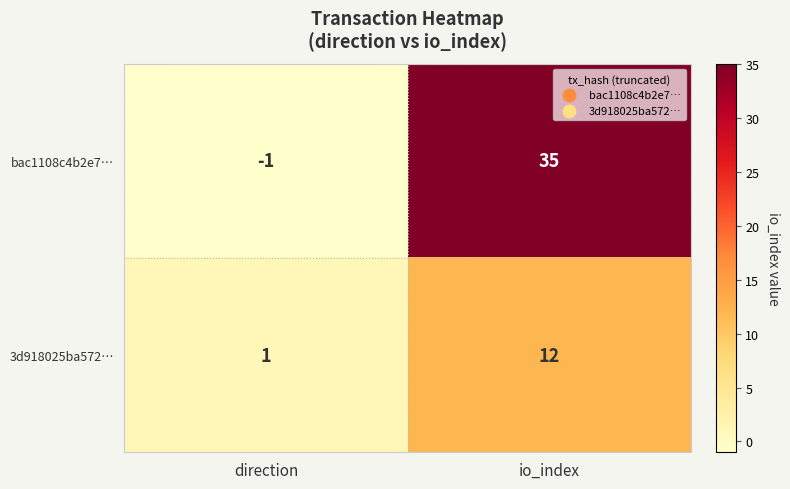

What is the difference between the highest and lowest values at io_index?

23